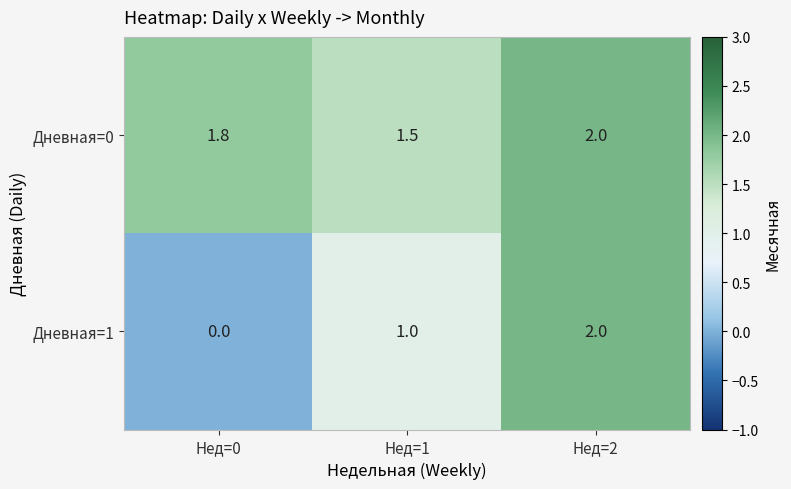

How many distinct data groups are displayed?

2